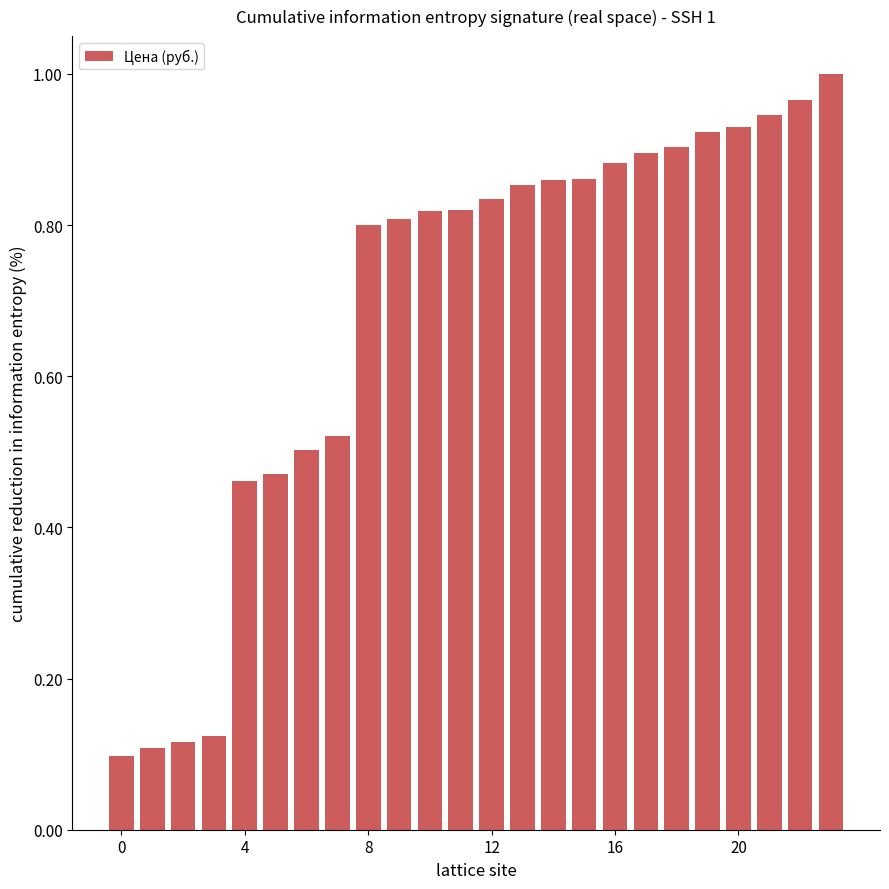

Which has a higher value, 4 or 0?

4